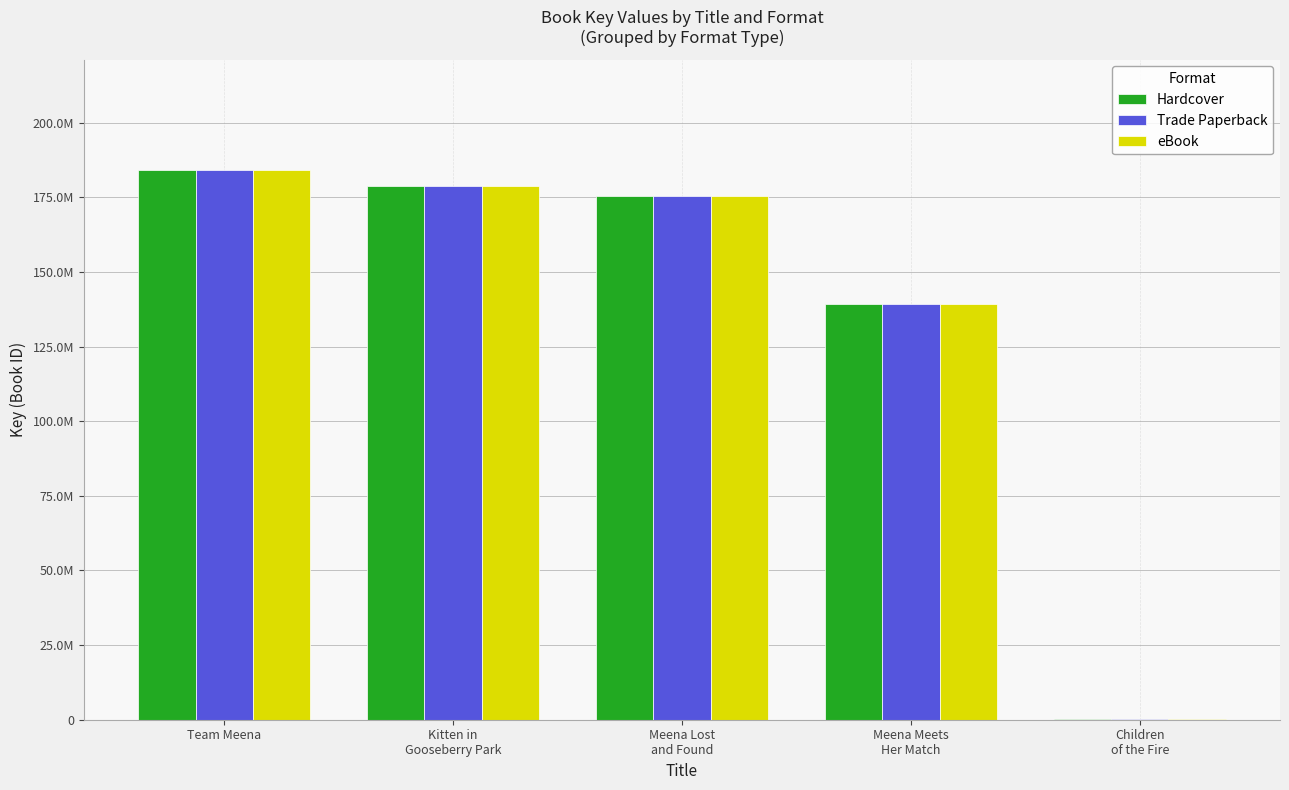

At which label is Trade Paperback closest to 92304327?

Meena Meets
Her Match